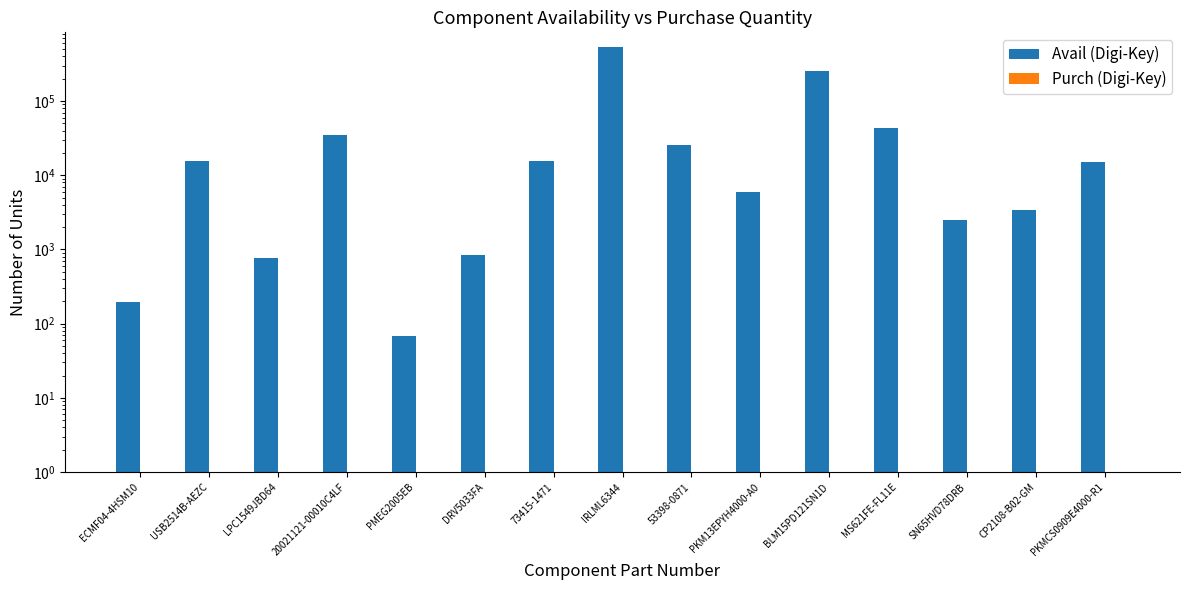

Reading right to left, list all the values displayed in this chart.

Avail (Digi-Key): PKMCS0909E4000-R1=15169	CP2108-B02-GM=3434	SN65HVD78DRB=2462	MS621FE-FL11E=43731	BLM15PD121SN1D=256396	PKM13EPYH4000-A0=5908	53398-0871=25830	IRLML6344=539327	73415-1471=15501	DRV5033FA=840	PMEG2005EB=69	20021121-00010C4LF=35012	LPC1549JBD64=774	USB2514B-AEZC=15642	ECMF04-4HSM10=194
Purch (Digi-Key): PKMCS0909E4000-R1=0	CP2108-B02-GM=0	SN65HVD78DRB=0	MS621FE-FL11E=0	BLM15PD121SN1D=0	PKM13EPYH4000-A0=0	53398-0871=0	IRLML6344=0	73415-1471=0	DRV5033FA=0	PMEG2005EB=0	20021121-00010C4LF=0	LPC1549JBD64=0	USB2514B-AEZC=0	ECMF04-4HSM10=0